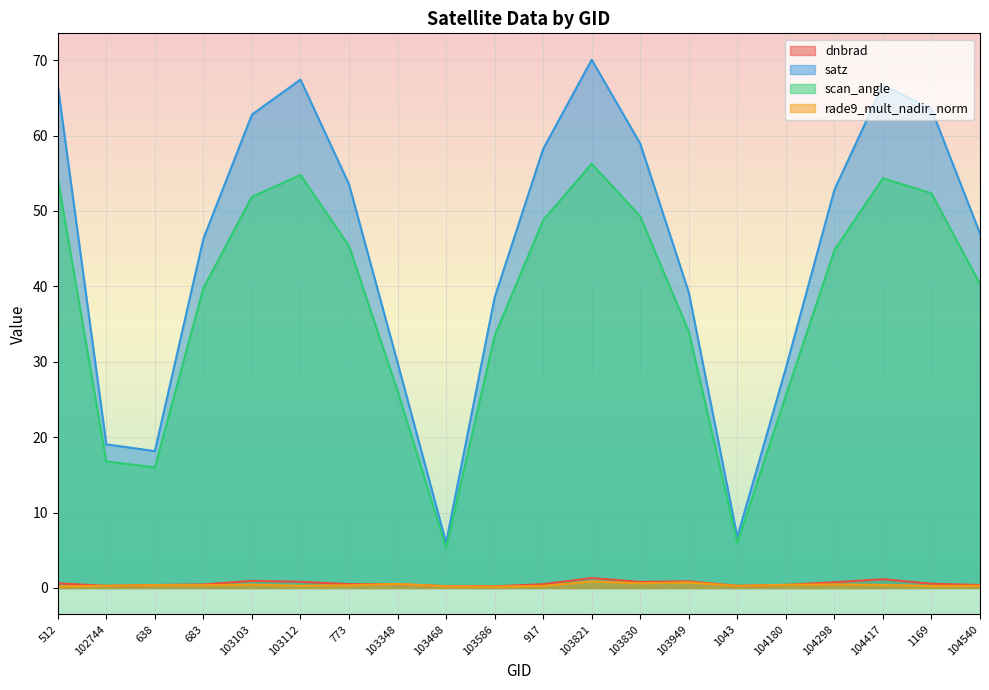

What is the lowest value of the dnbrad series?

0.2